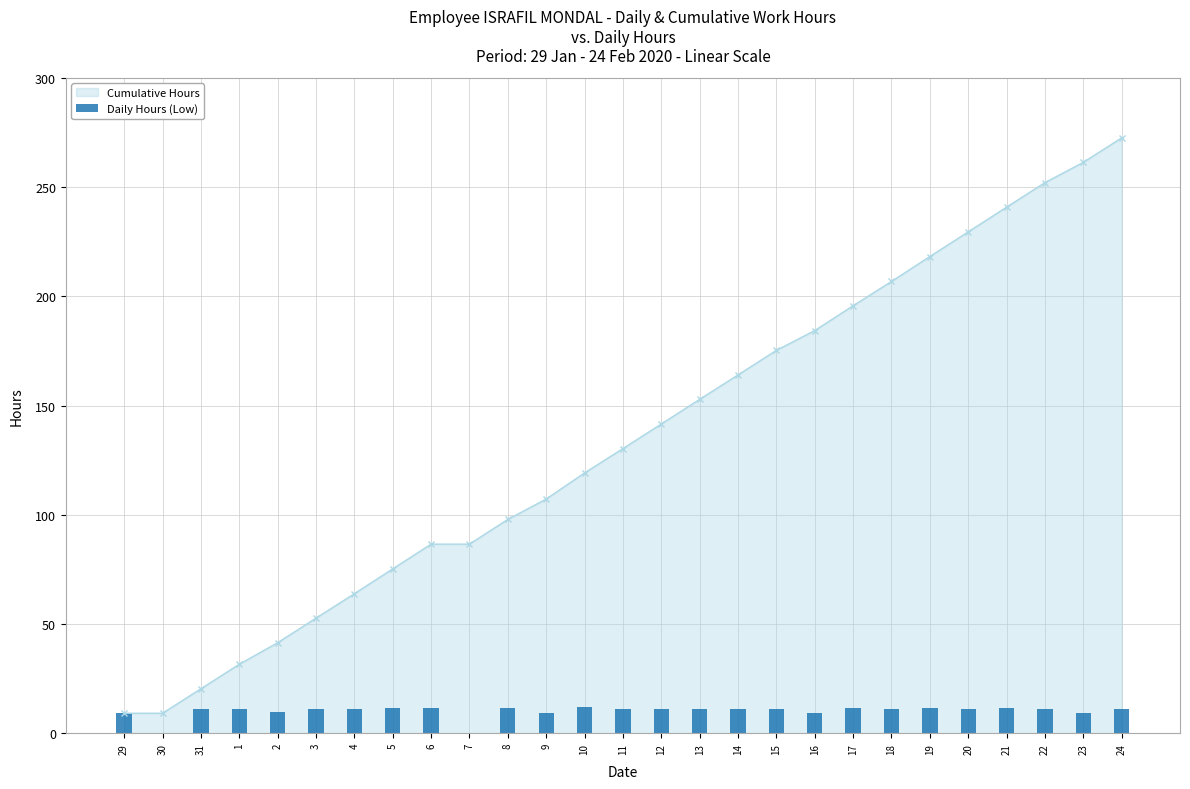

What position from the right is 9?

16